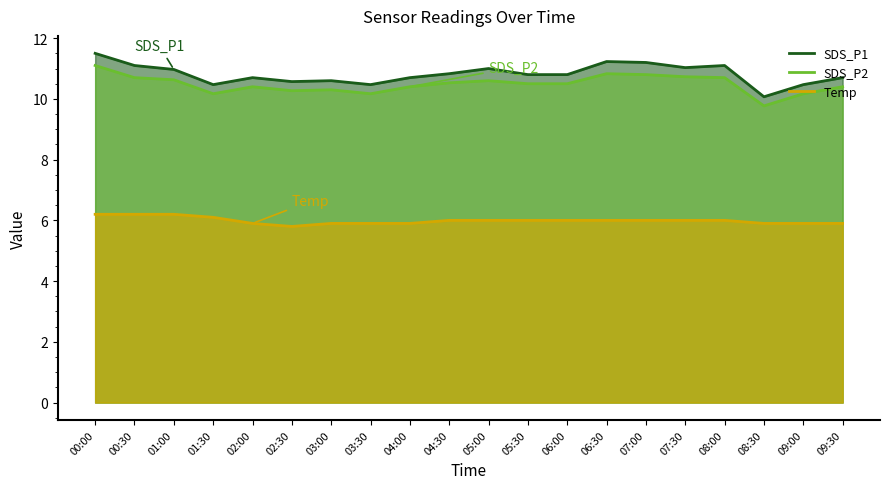

What is the difference between the second highest and minimum values in the Temp series?

0.4